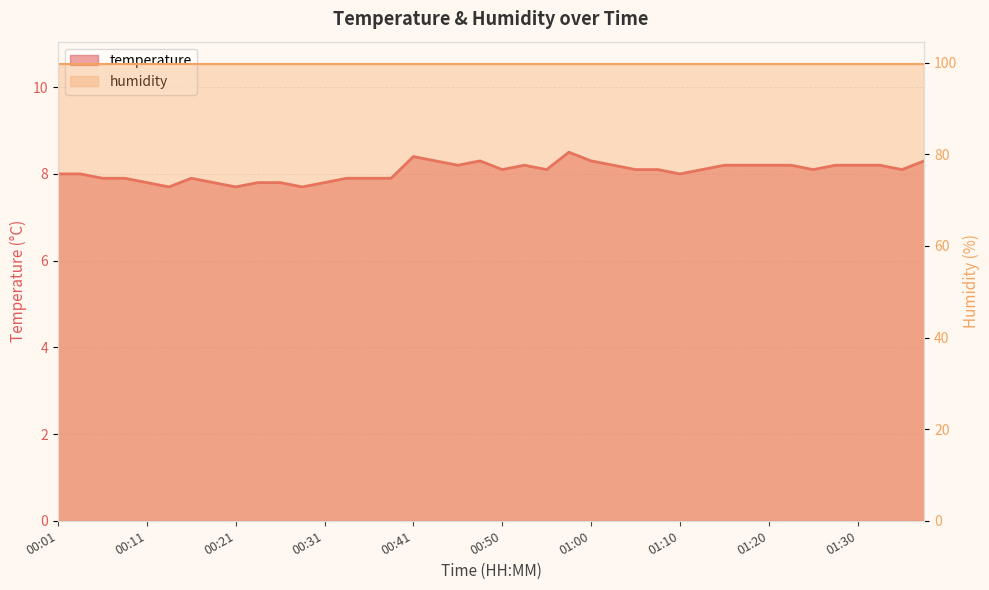

Which has a higher value, 01:08 or 00:50?

01:08